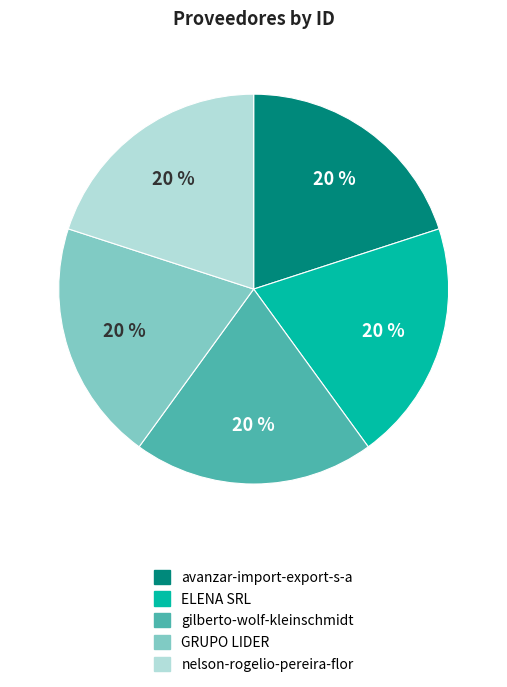

Combined, do nelson-rogelio-pereira-flor and GRUPO LIDER account for over 50%?

No